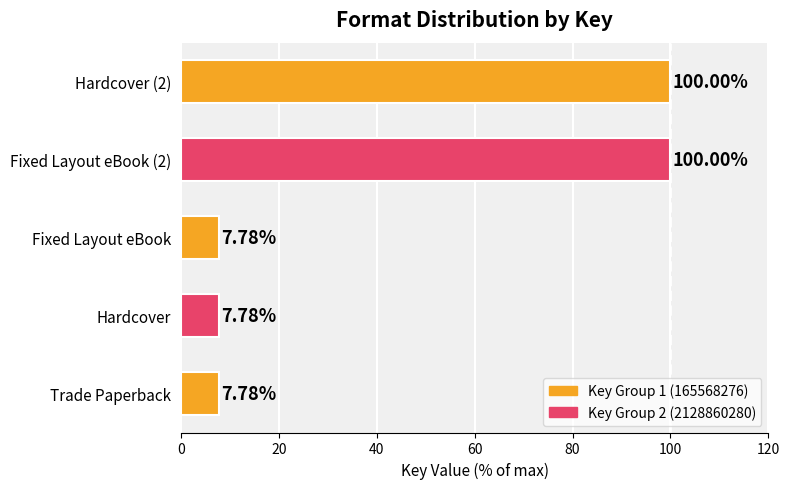

What is the difference between the second highest and minimum values?

92.2